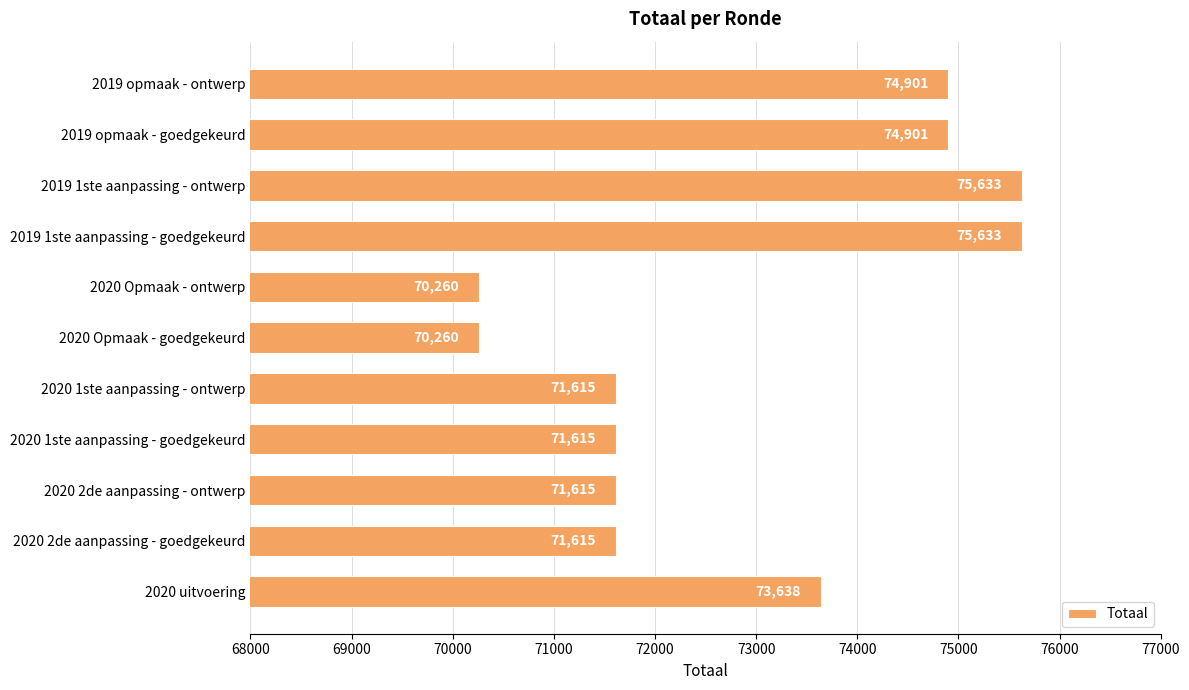

At which label is the value closest to 72946?

2020 uitvoering